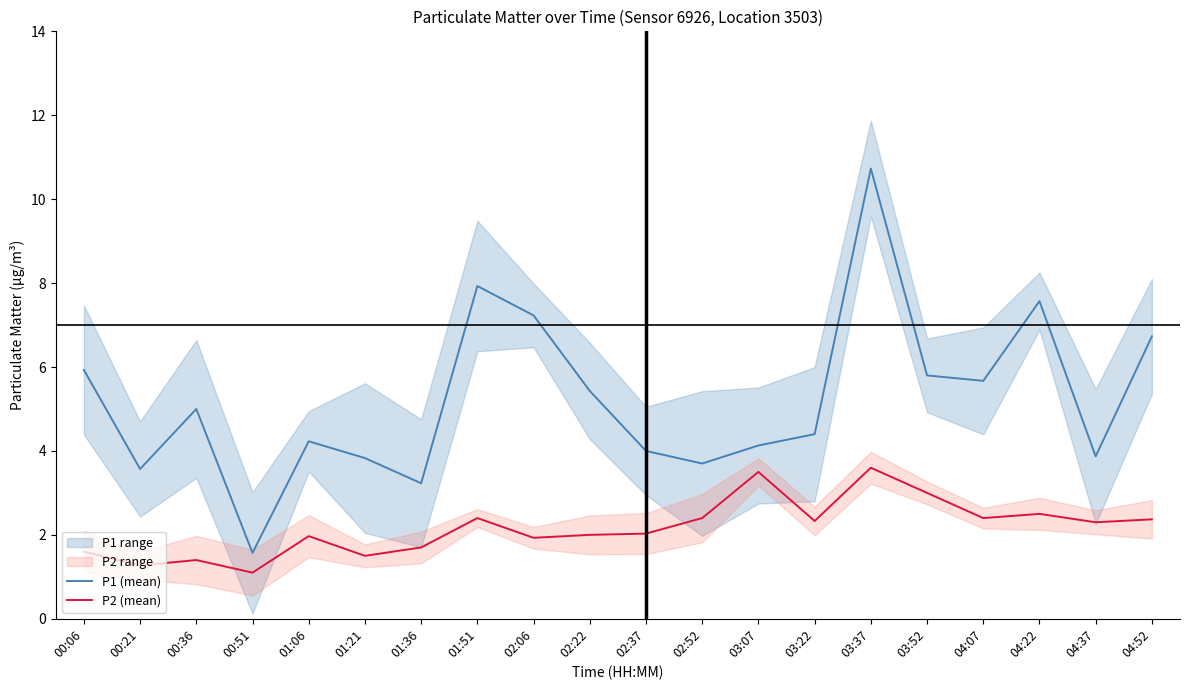

Which category has the highest value in the P1 (mean) series?

03:37